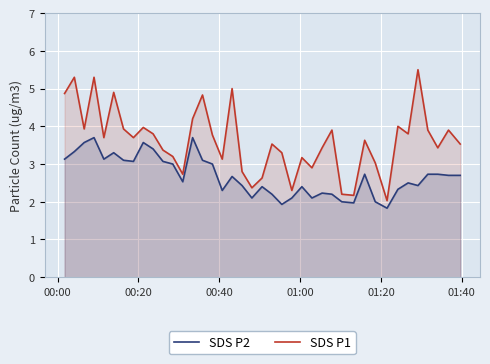

List the series in order of their peak value, highest first.

SDS P1, SDS P2